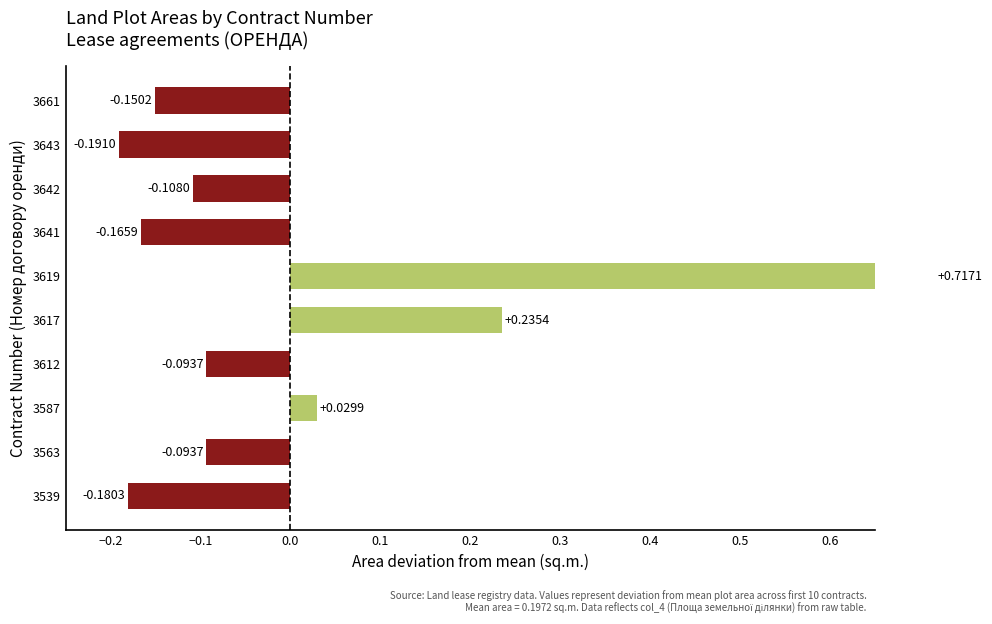

What is the difference between the second highest and second lowest values?

0.4